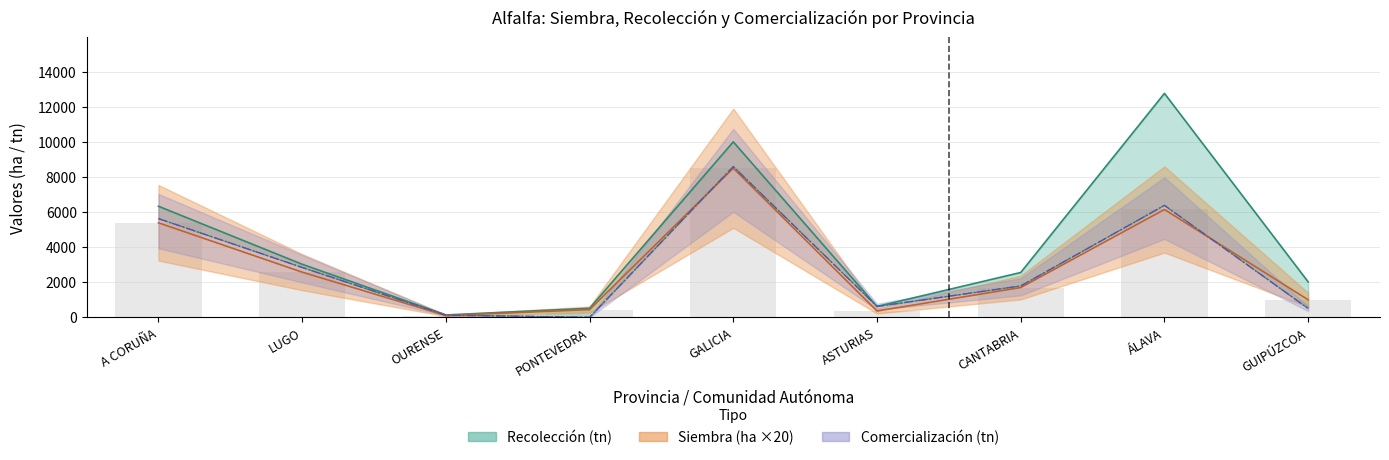

What is the label of the 9th bar from the left?

GUIPÚZCOA